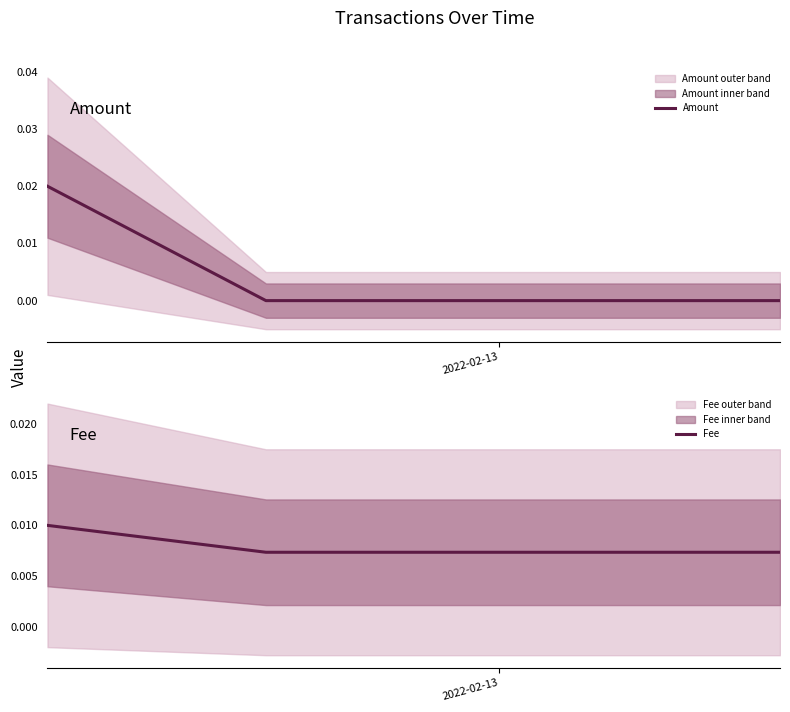

The Amount series shows 0.0 at 1. True or false?

False